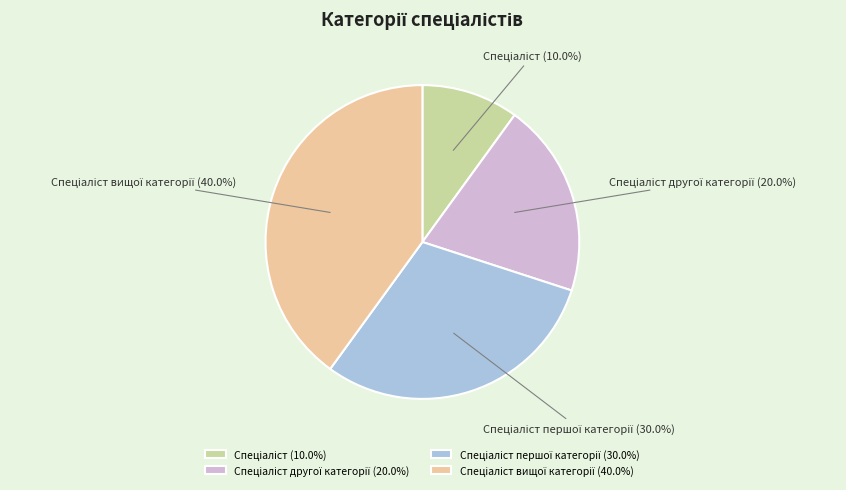

To the nearest percent, what is the difference between the largest and smallest slice percentages?

30%